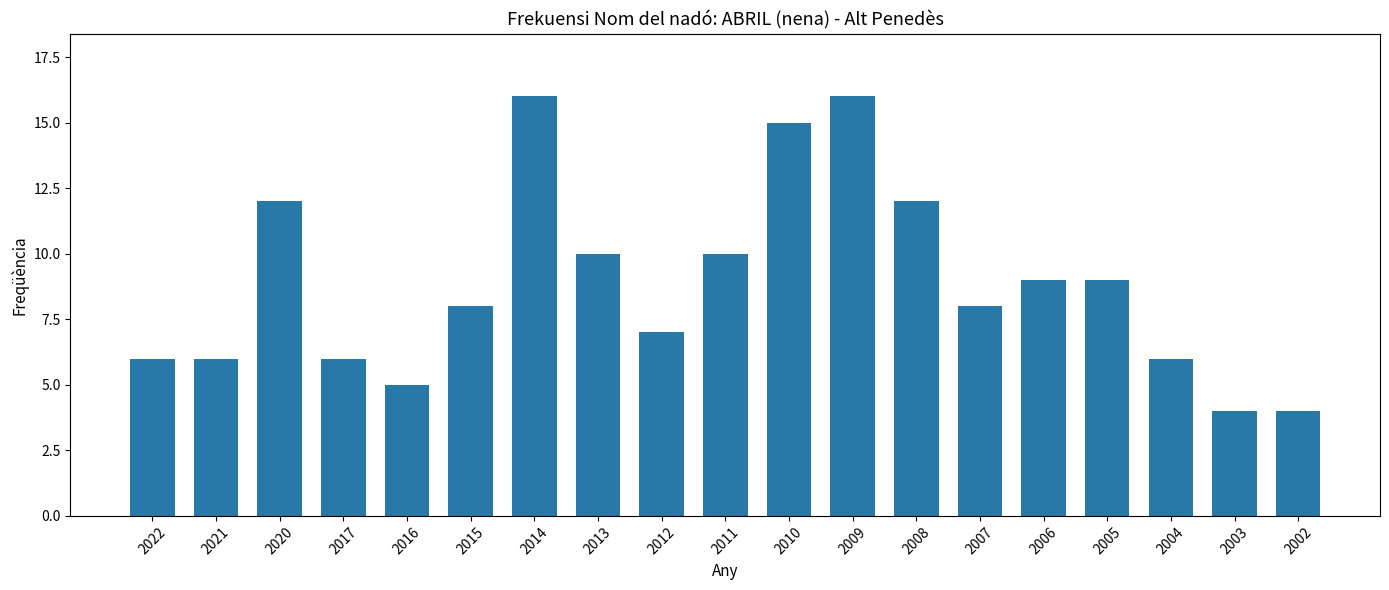

What is the value of the 11th bar from the left?

15